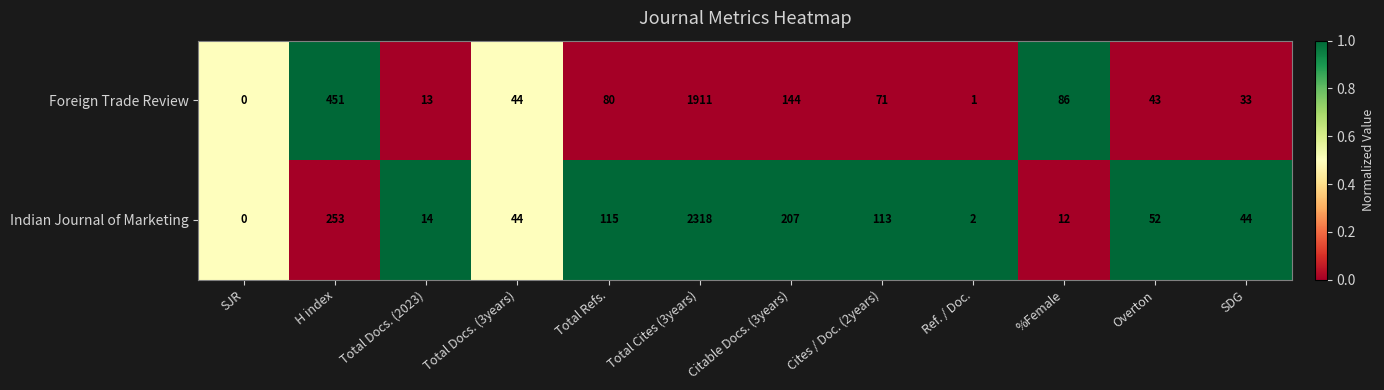

Rank the series at Total Cites (3years) from highest to lowest value.

Indian Journal of Marketing, Foreign Trade Review